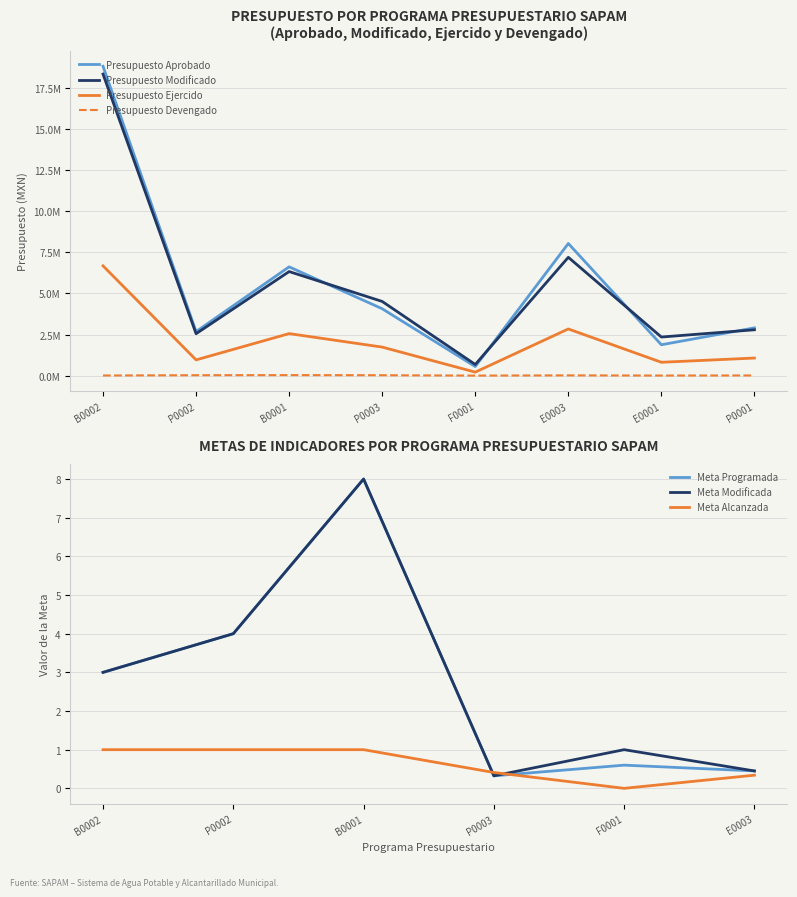

Reading left to right, extract all data points from this chart.

aprobado: 18819187.8	2677880.4	6617474.5	4068142.7	551553.9	8037418.6	1877238.7	2905324.4
modificado: 18344525.1	2549315.4	6330438.6	4512143.1	676953.9	7197754.3	2346805.4	2788677.0
devengado: 6816.7	24231.3	29995.6	23361.0	1307.8	14458.8	4091.3	10290.9
ejercido: 6677767.9	957141.8	2555508.9	1734811.9	211303.2	2838644.4	811086.3	1068911.6